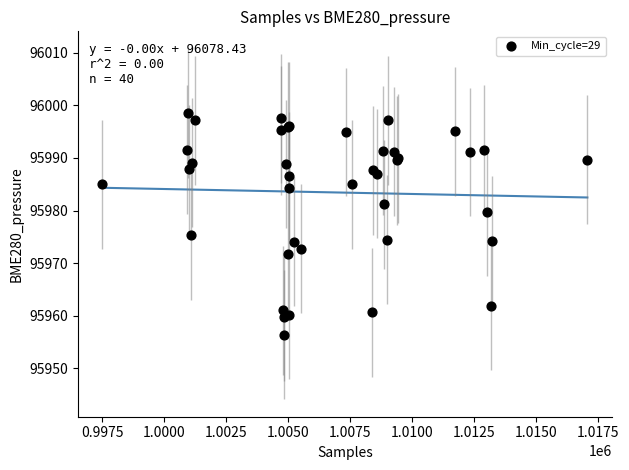

What Y value in the scatter plot is closest to 95977?

95975.3